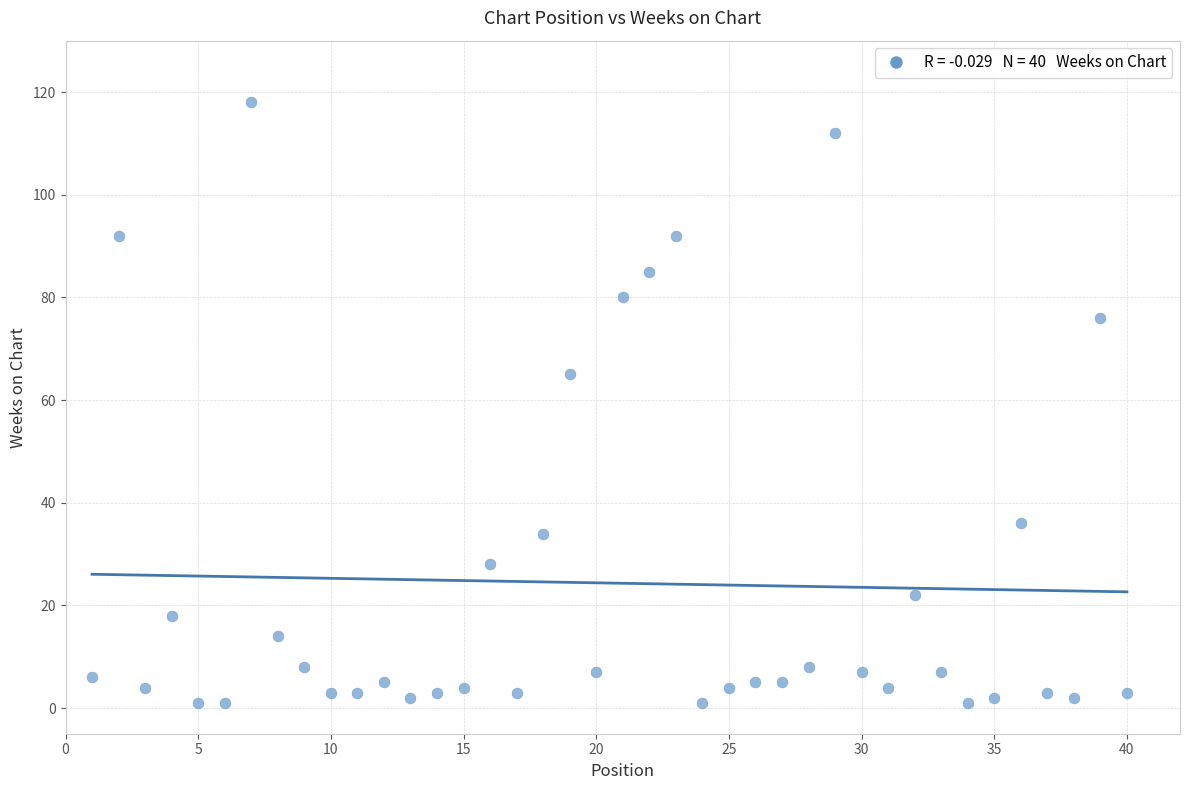

What is the range of Y values (max minus min)?

117